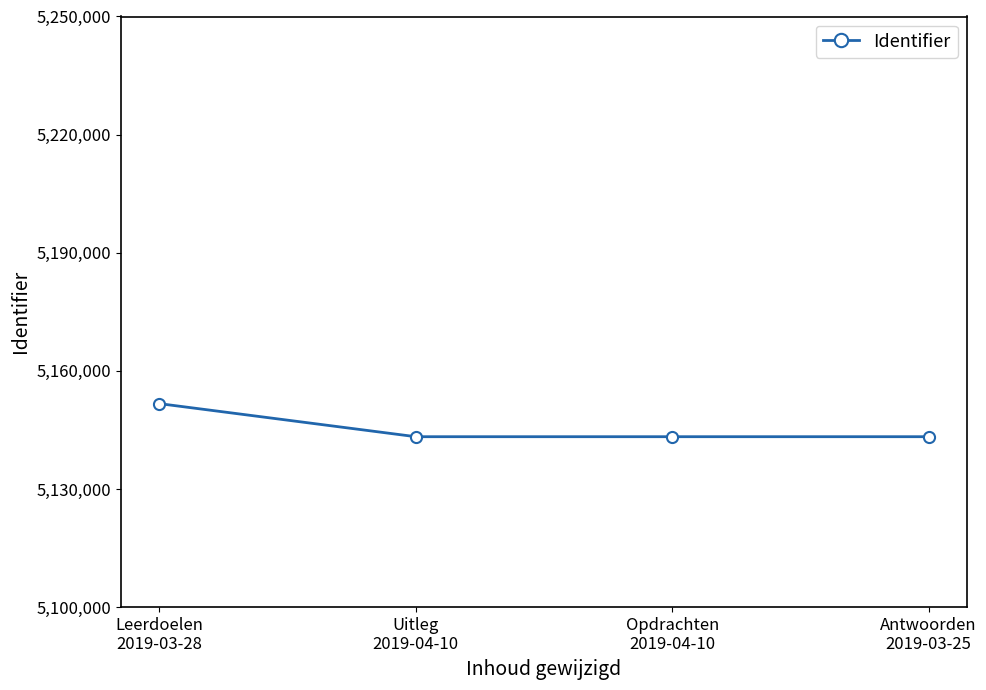

Between Uitleg
2019-04-10 and Leerdoelen
2019-03-28, which is larger?

Leerdoelen
2019-03-28